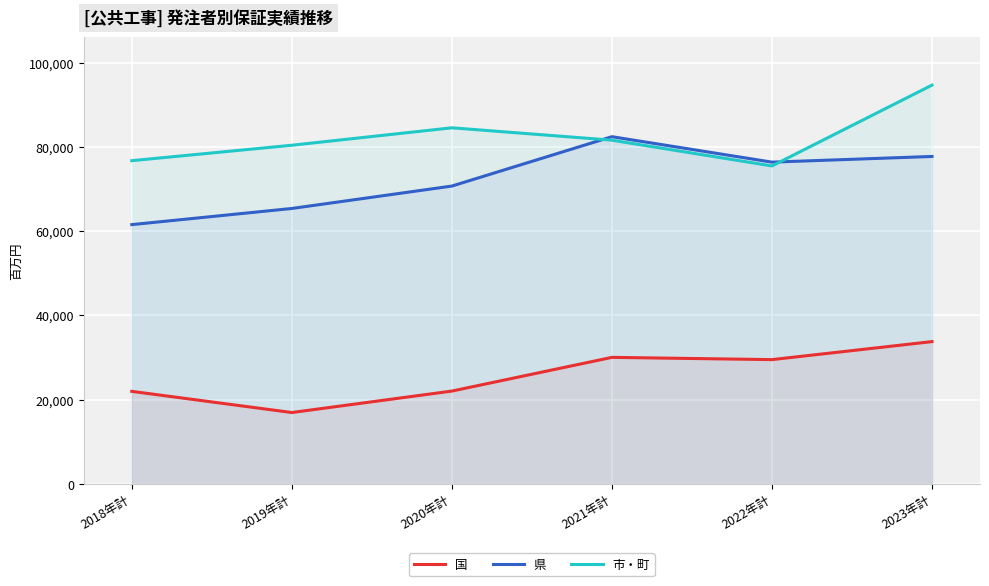

Reading right to left, extract all data points from this chart.

国: 2023年計=33791	2022年計=29516	2021年計=30052	2020年計=22050	2019年計=16959	2018年計=21982
県: 2023年計=77739	2022年計=76391	2021年計=82432	2020年計=70714	2019年計=65394	2018年計=61561
市・町: 2023年計=94674	2022年計=75490	2021年計=81604	2020年計=84542	2019年計=80403	2018年計=76739